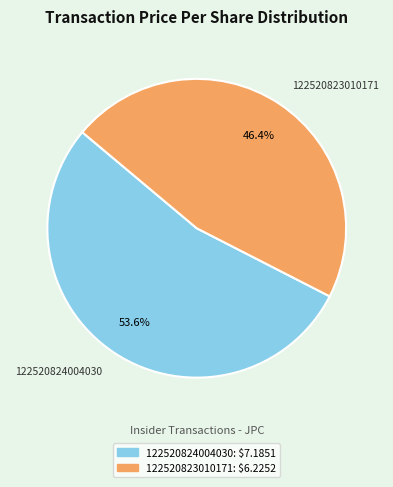

Approximately how many times larger is the value at 122520823010171 compared to 122520824004030?

0.9